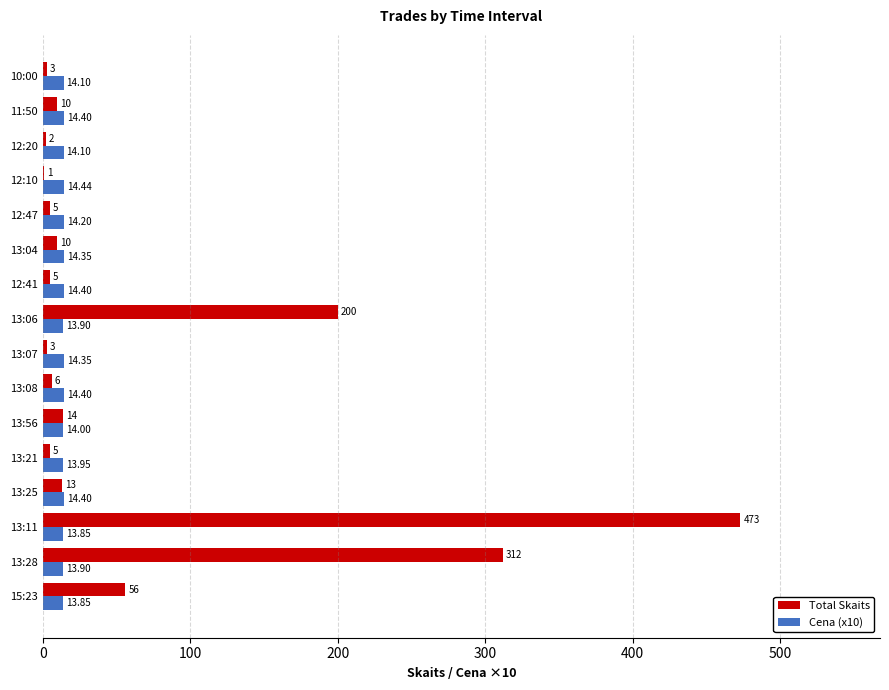

What is the sum of the Total Skaits values at 15:23 and 13:07?

59.0